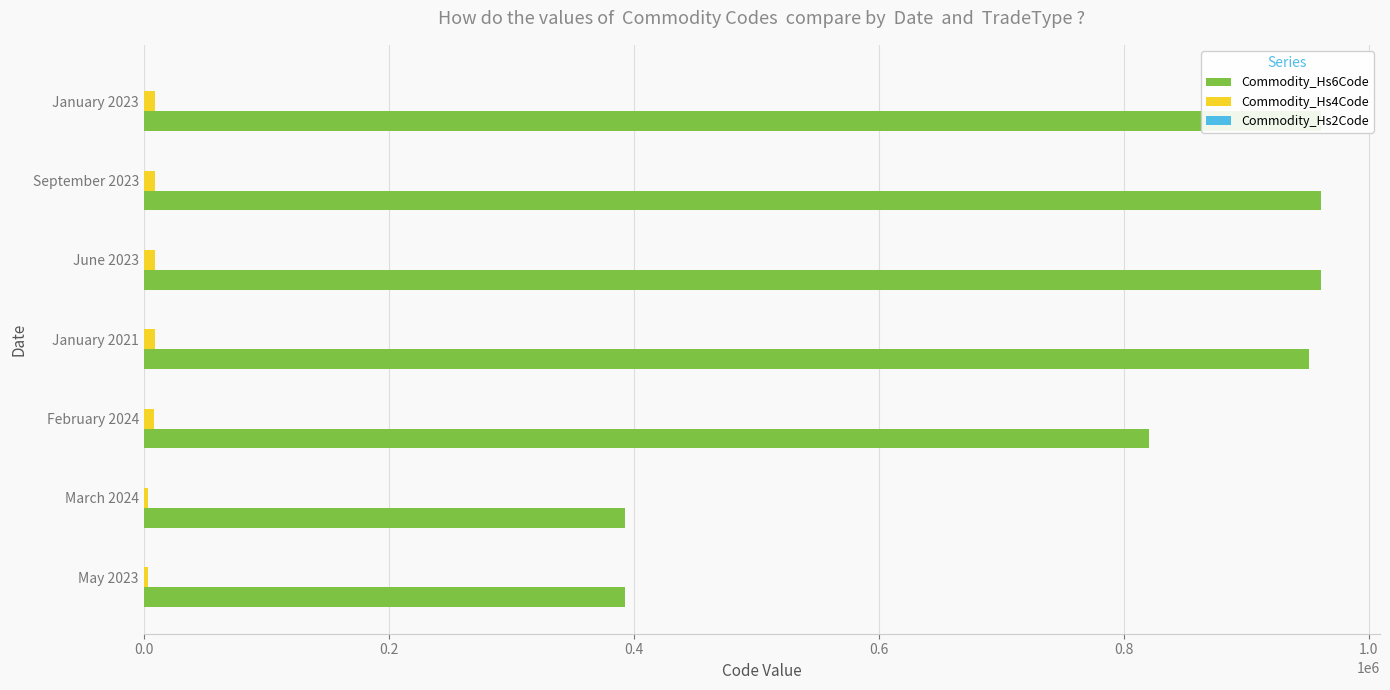

How many groups of bars are there?

7